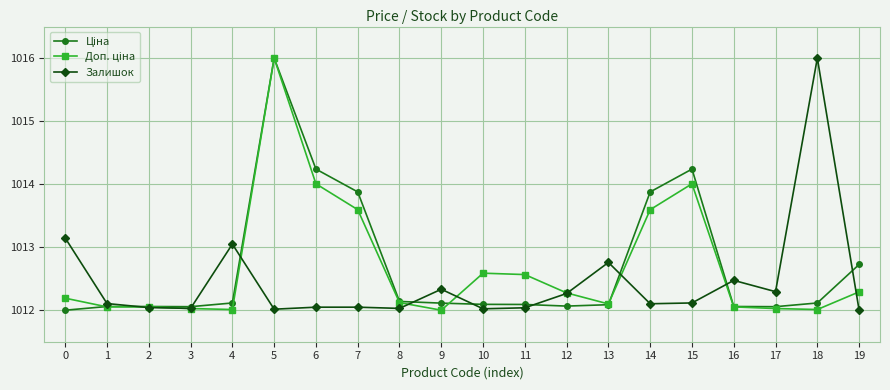

What is the difference between the highest and lowest values at 6?

2.2